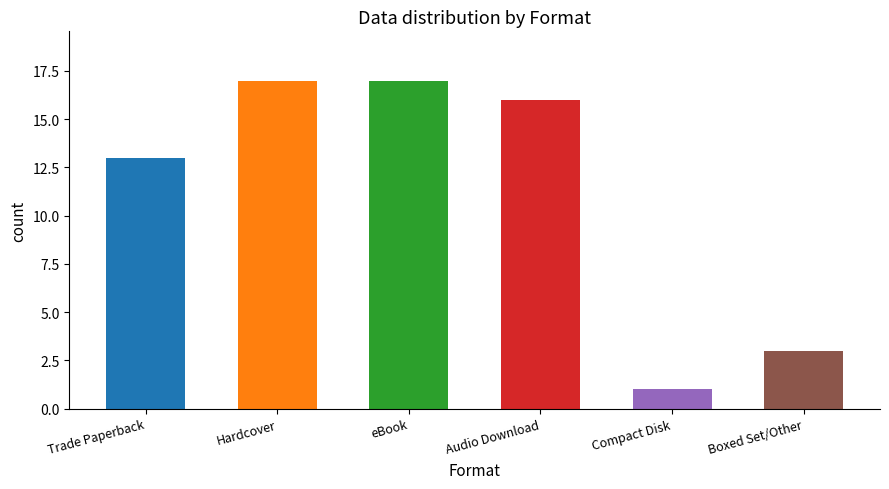

Reading left to right, extract all data points from this chart.

13	17	17	16	1	3